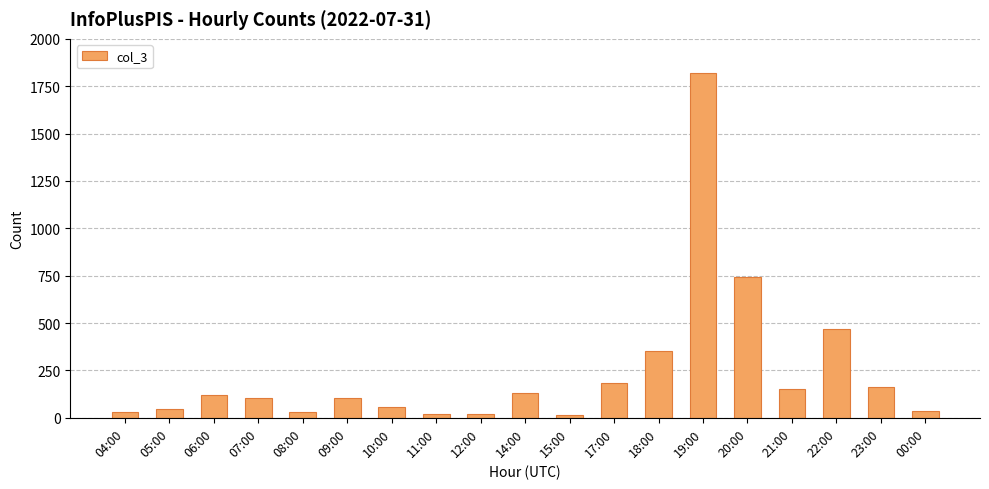

How many bars are there in total?

19